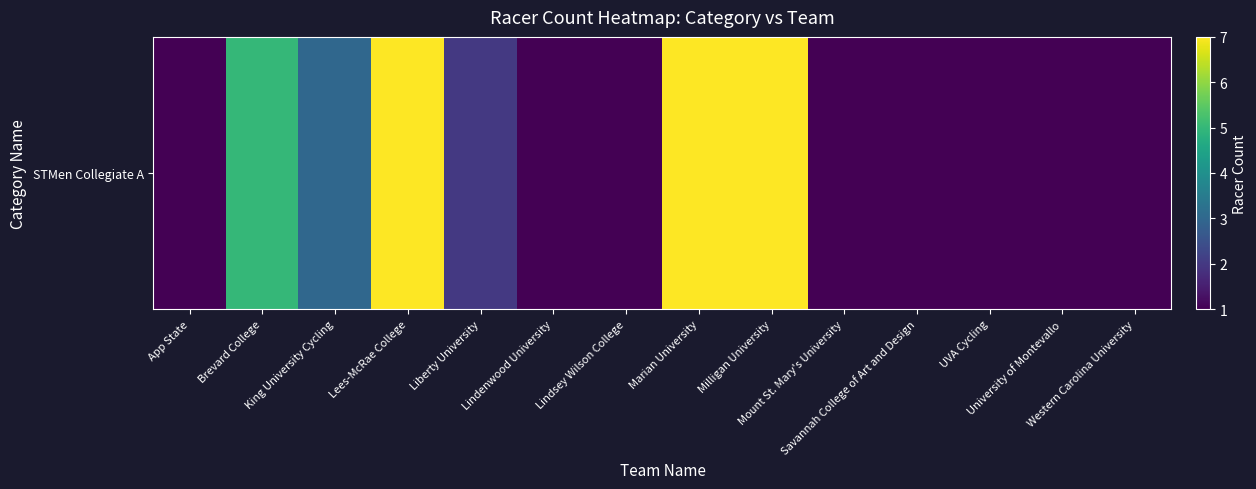

At which category does the chart reach its peak across all series?

Lees-McRae College